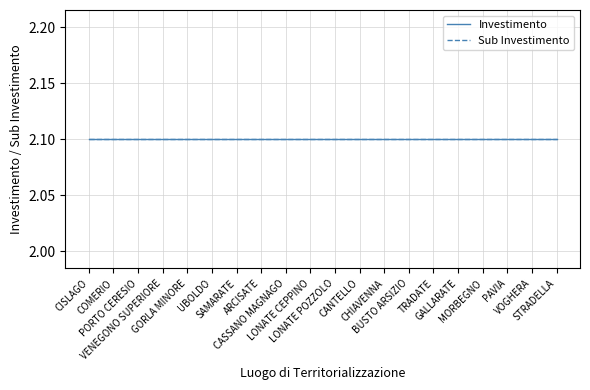

Is it true that Investimento equals 2.1 at UBOLDO?

True